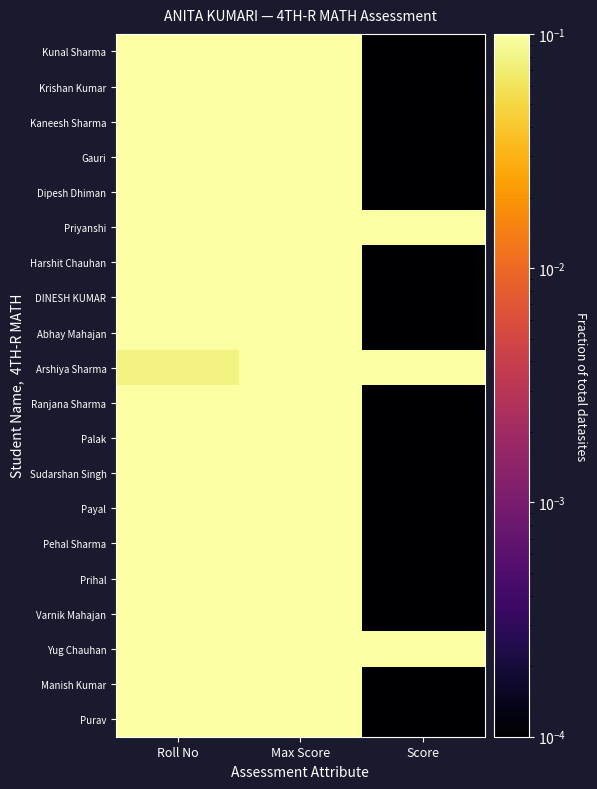

Which series changed the most between Roll No and Max Score?

Arshiya Sharma